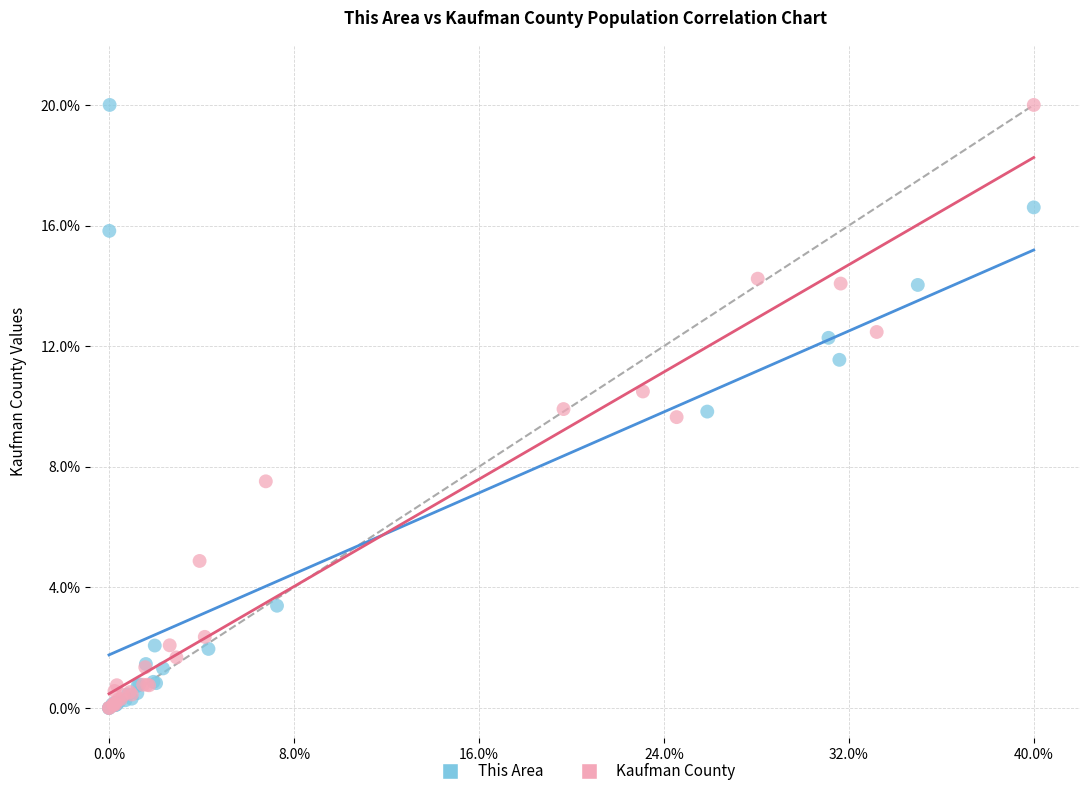

What are all the series names shown in the legend?

This Area, Kaufman County